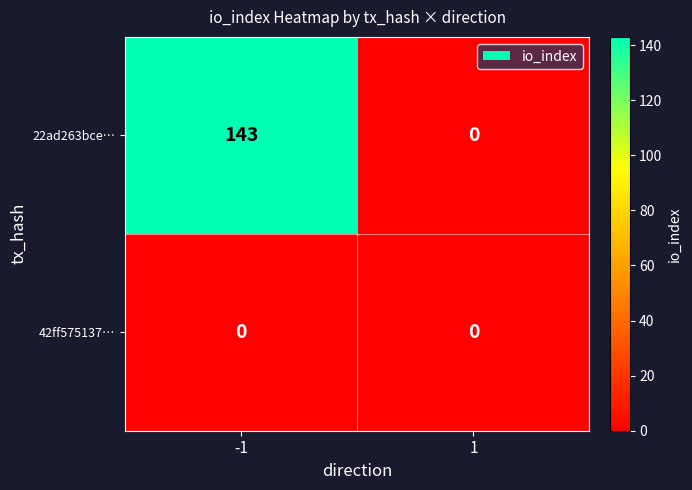

The value of 42ff575137… at 1 is 0. True or false?

True